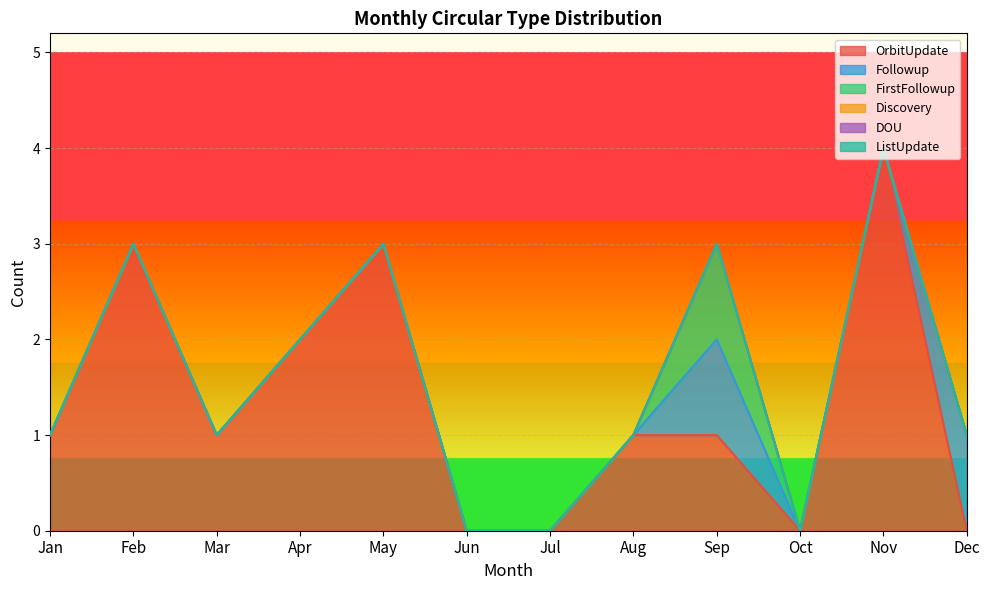

Which series changed the most between Mar and Jun?

OrbitUpdate